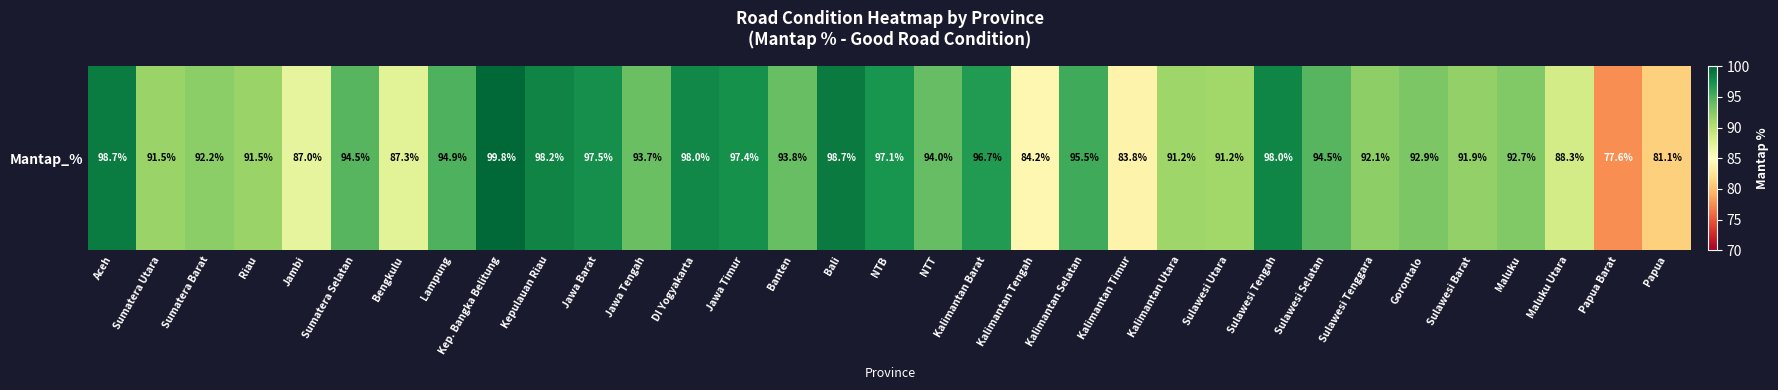

What value does the data have at Papua?

81.1